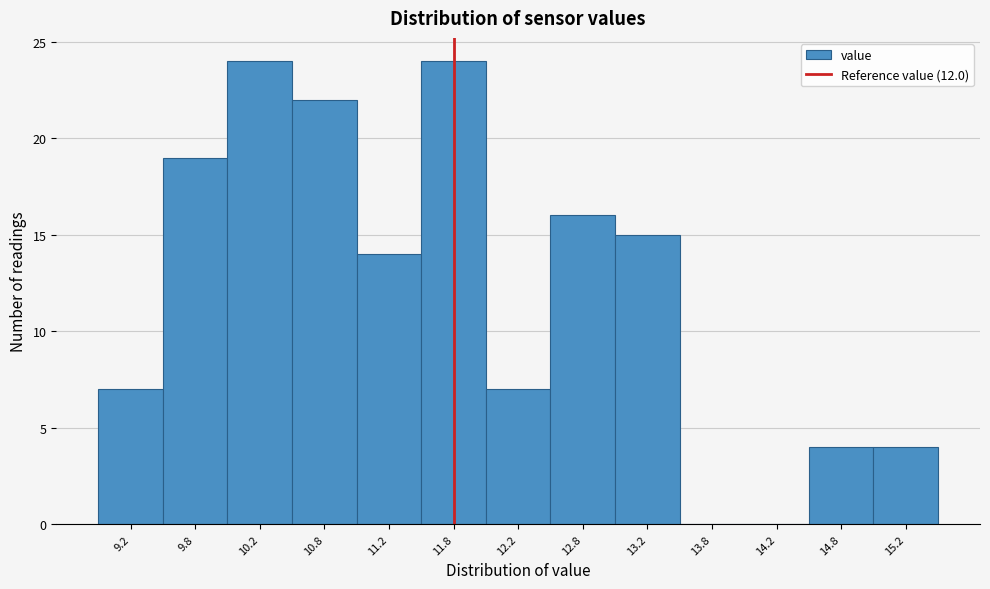

Reading left to right, extract all data points from this chart.

9.2=7	9.8=19	10.2=24	10.8=22	11.2=14	11.8=24	12.2=7	12.8=16	13.2=15	13.8=0	14.2=0	14.8=4	15.2=4